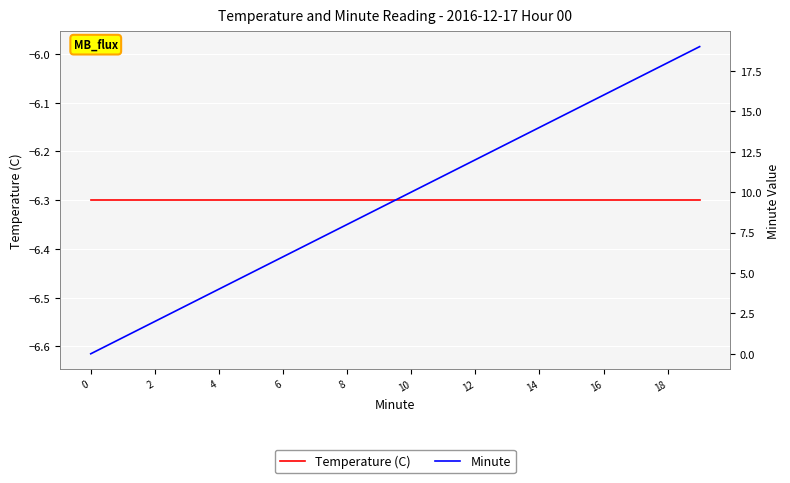

True or false: Temperature (C) has a value of -6.3 at 16.

True